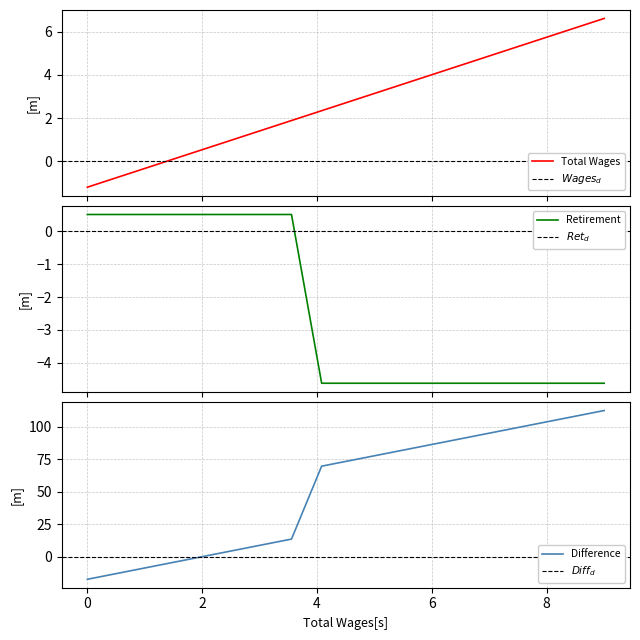

Rank the series at total_wages from lowest to highest value.

total_retirement, total_wages